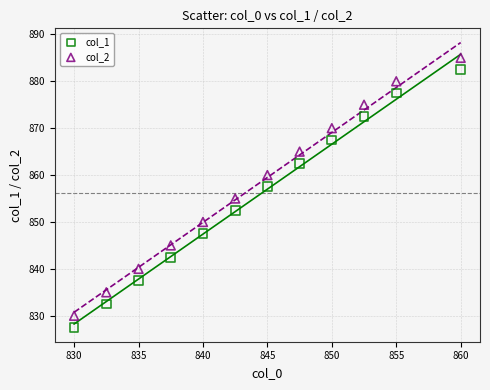

Across all data points, what is the range of Y values (max minus min)?

57.5